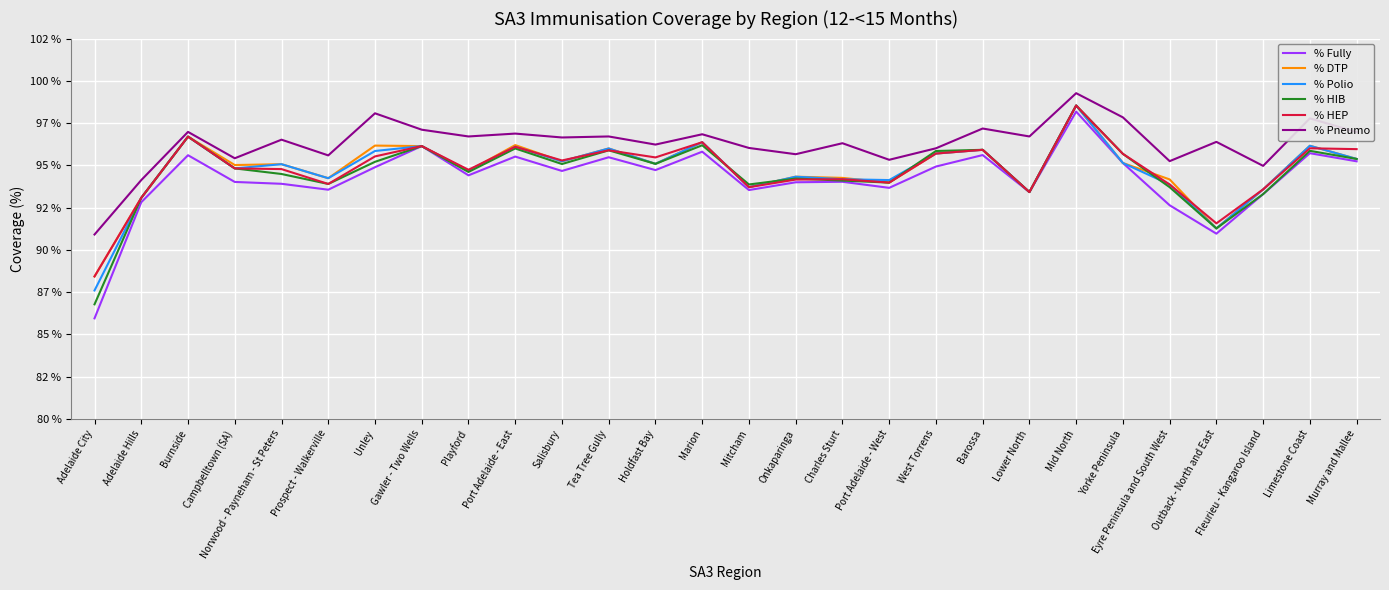

What are all the series names shown in the legend?

% Fully, % DTP, % Polio, % HIB, % HEP, % Pneumo